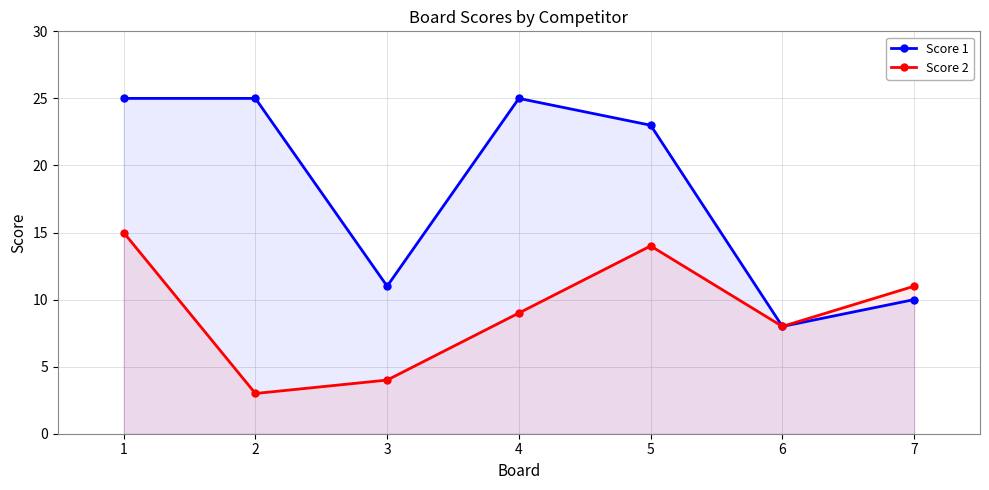

Where is the first local maximum for Score 2?

5